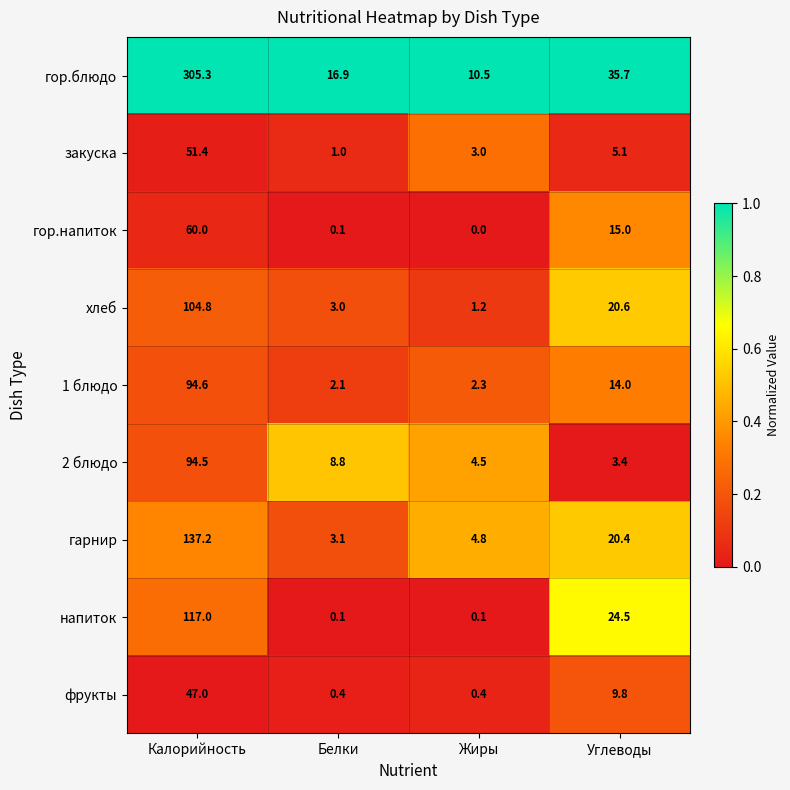

The value of закуска at Калорийность is 88.8. True or false?

False